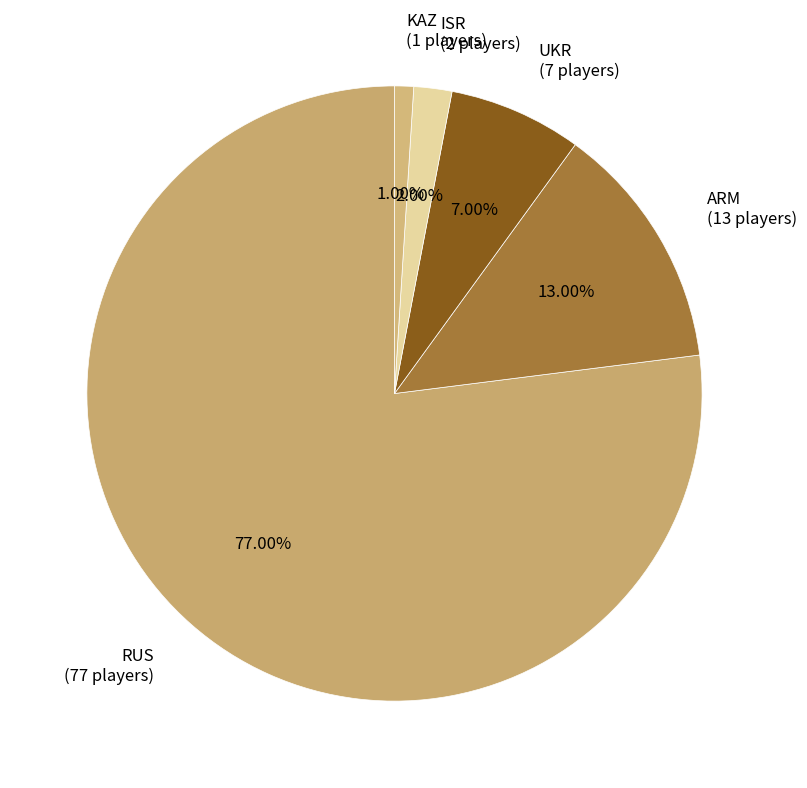

To the nearest percent, what is the average slice percentage?

20%